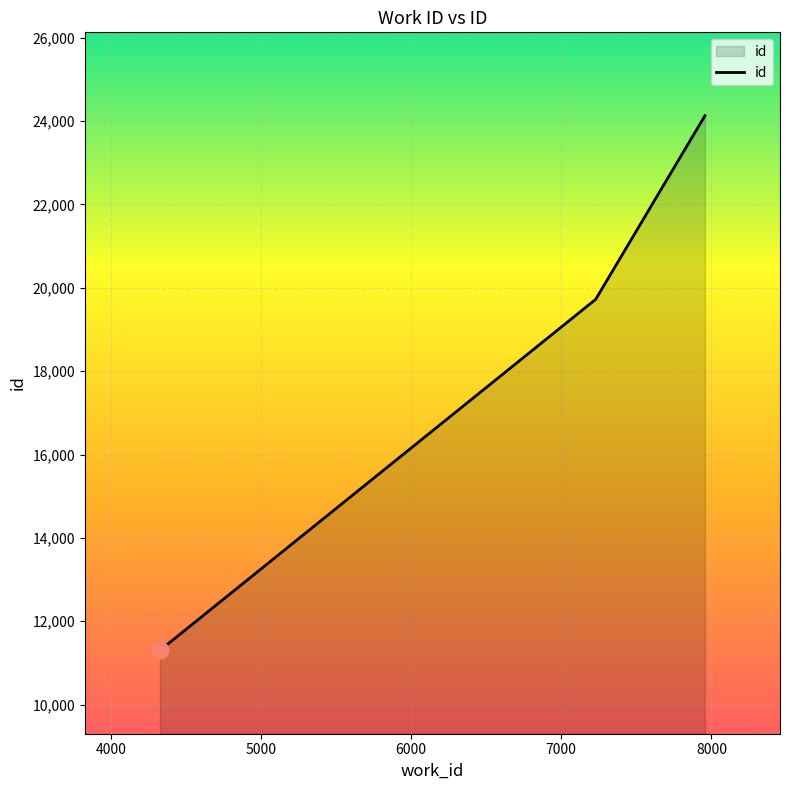

Does the chart display data point markers on the line(s)?

No